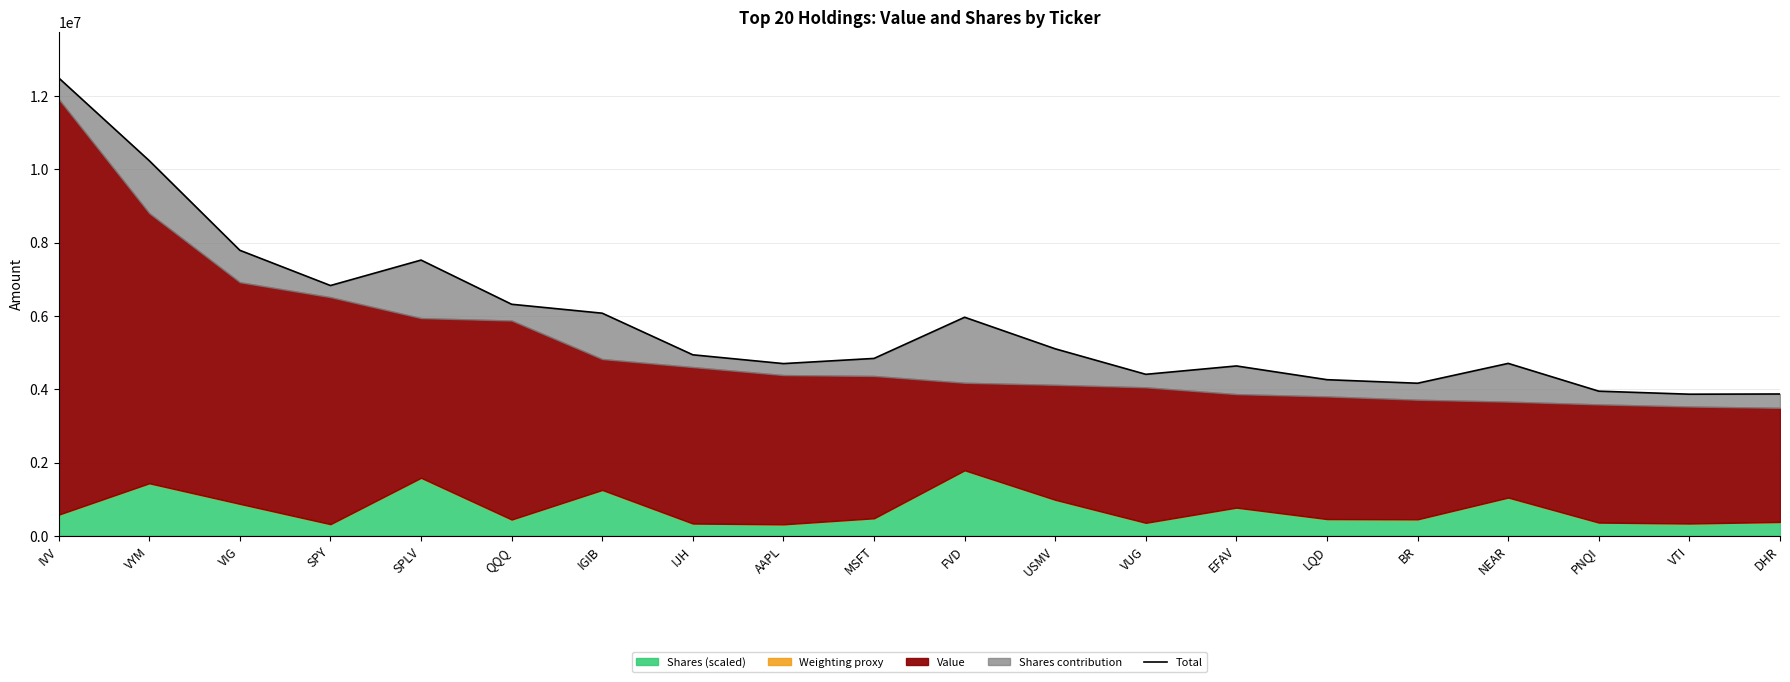

The chart shows a value of 2494225.6 at NEAR. True or false?

False